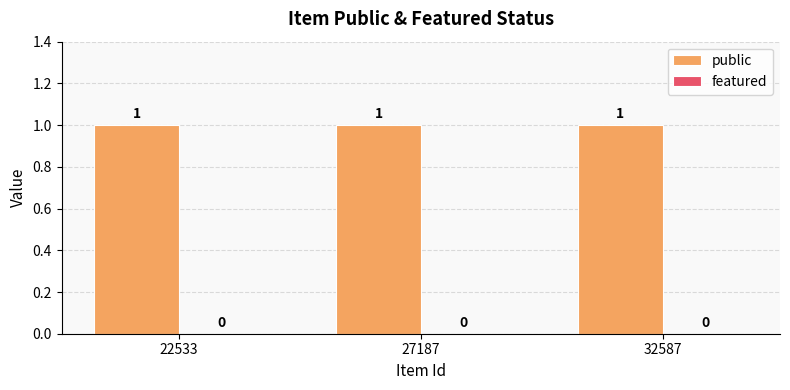

Rank the categories by public value from lowest to highest.

22533, 27187, 32587